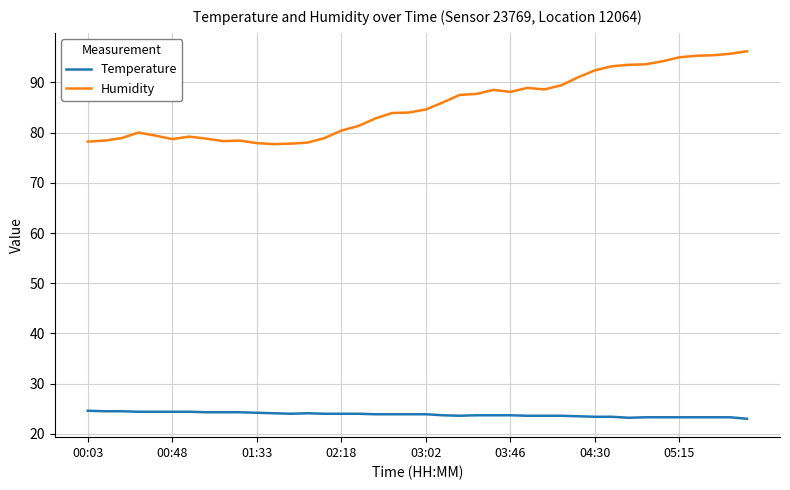

Which series has the widest spread of values?

Humidity